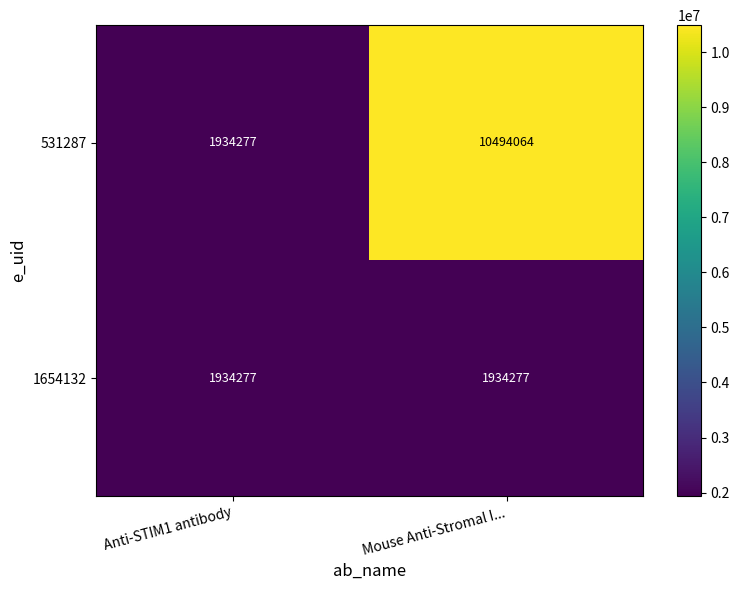

What is the lowest value of the 531287 series?

1934277